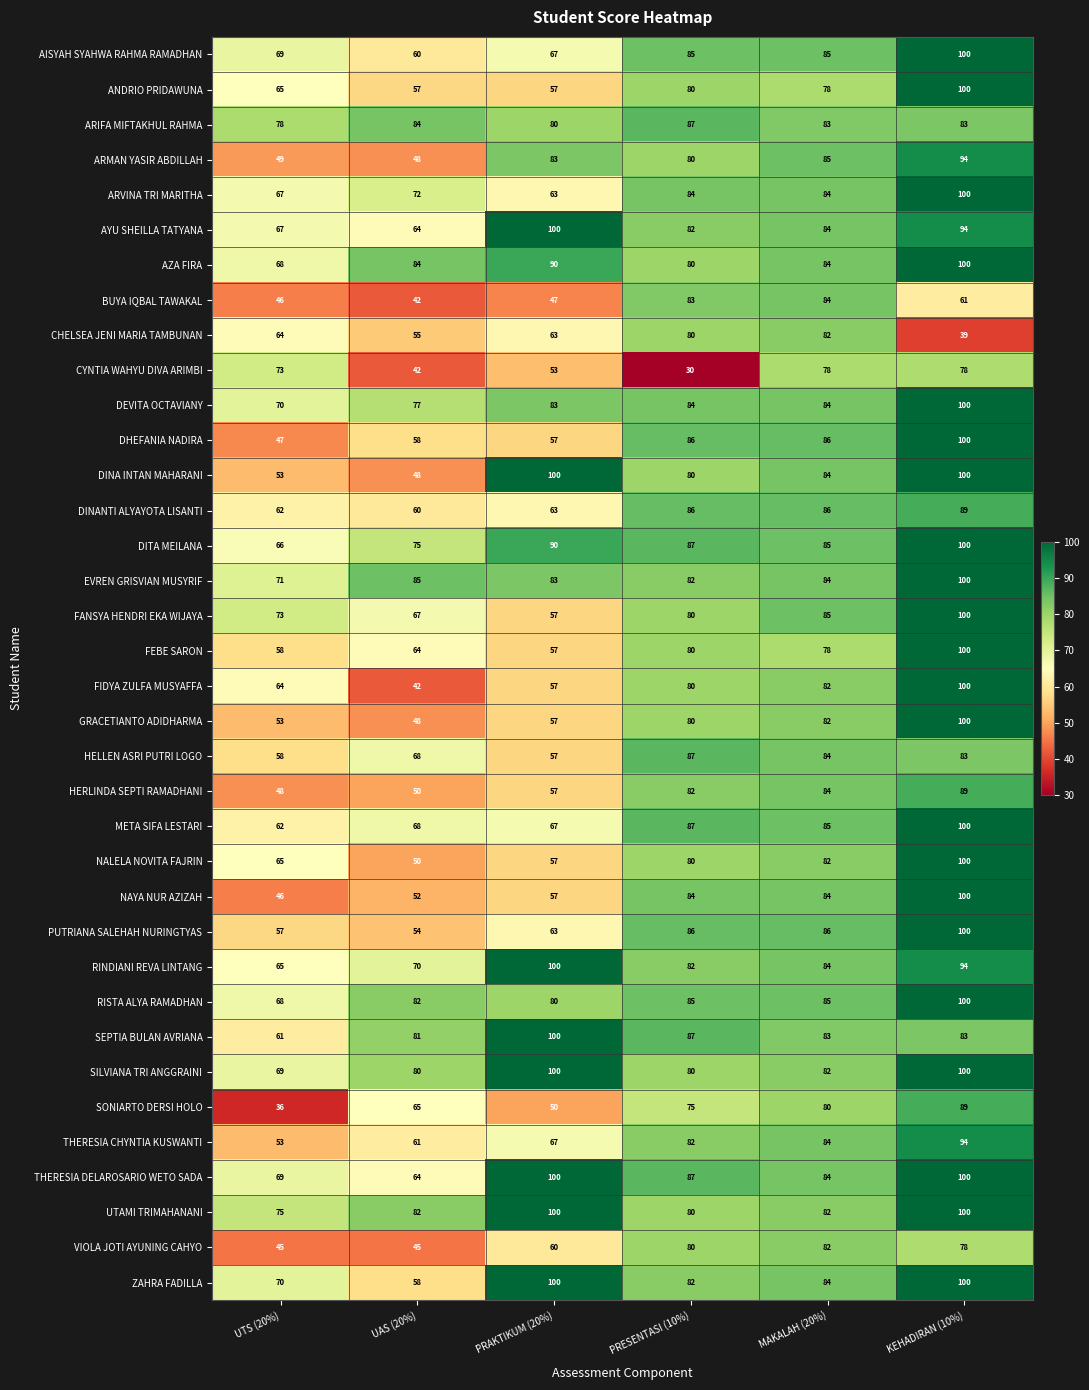

At which category does the chart reach its minimum across all series?

PRESENTASI (10%)